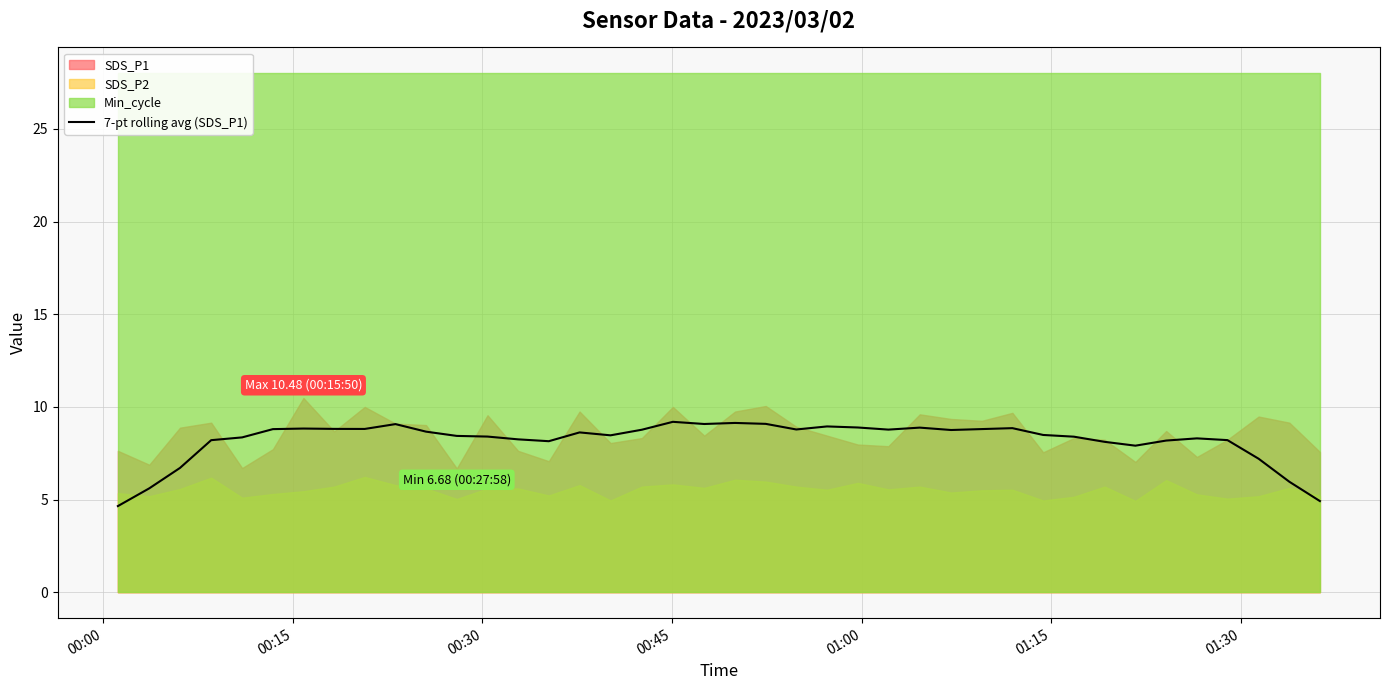

What is the lowest value of the 7-pt rolling avg (SDS_P1) series?

4.6